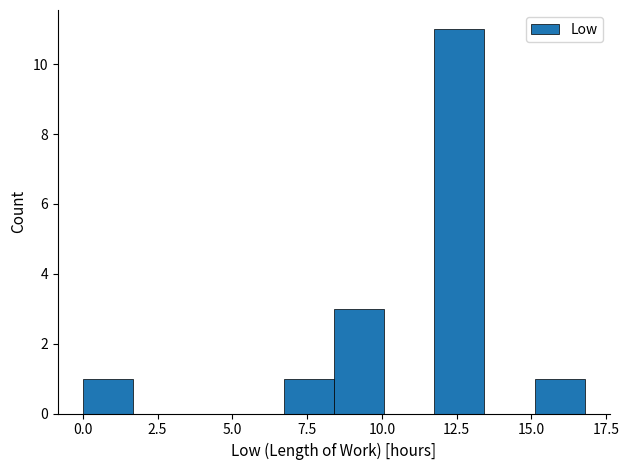

Read against the x-axis, roughly where is the centre of the tallest bar?

12.5